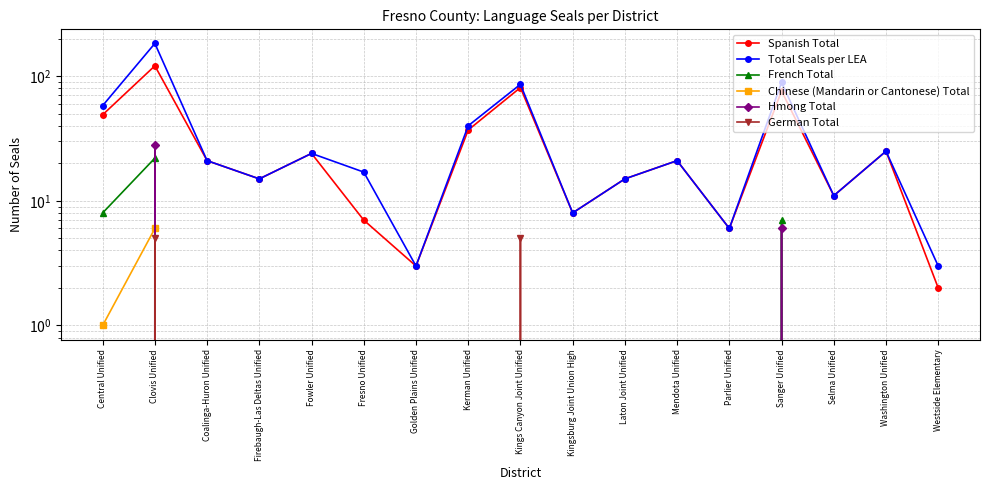

Which series has the largest range (max minus min)?

Total Seals per LEA